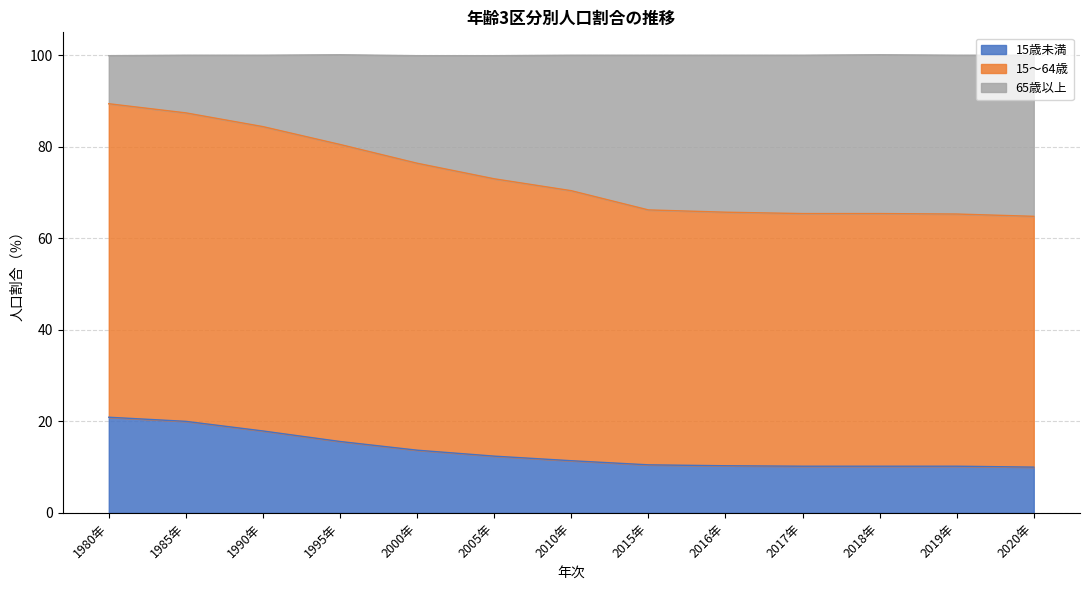

Reading right to left, extract all data points from this chart.

15歳未満: 10.0	10.2	10.2	10.2	10.3	10.5	11.4	12.4	13.7	15.6	17.9	20.0	20.9
15～64歳: 64.8	65.3	65.4	65.4	65.7	66.2	70.4	73.0	76.4	80.5	84.4	87.4	89.4